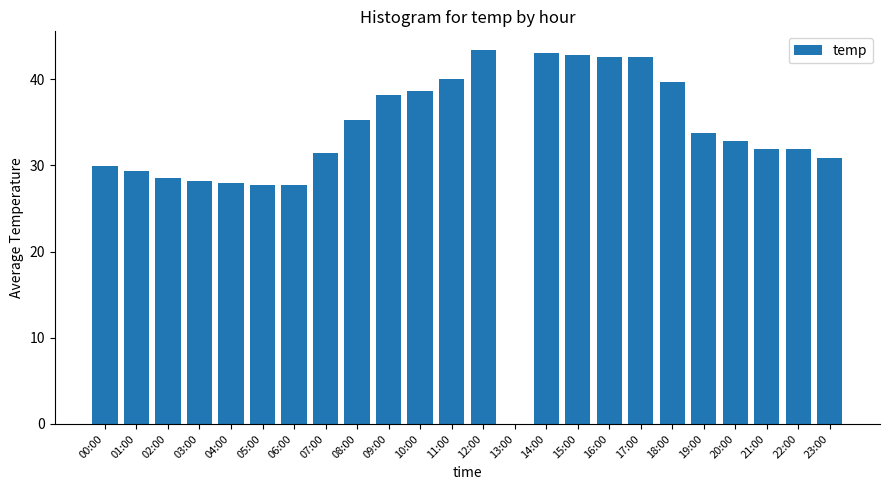

Read the value at 21:00.

31.9